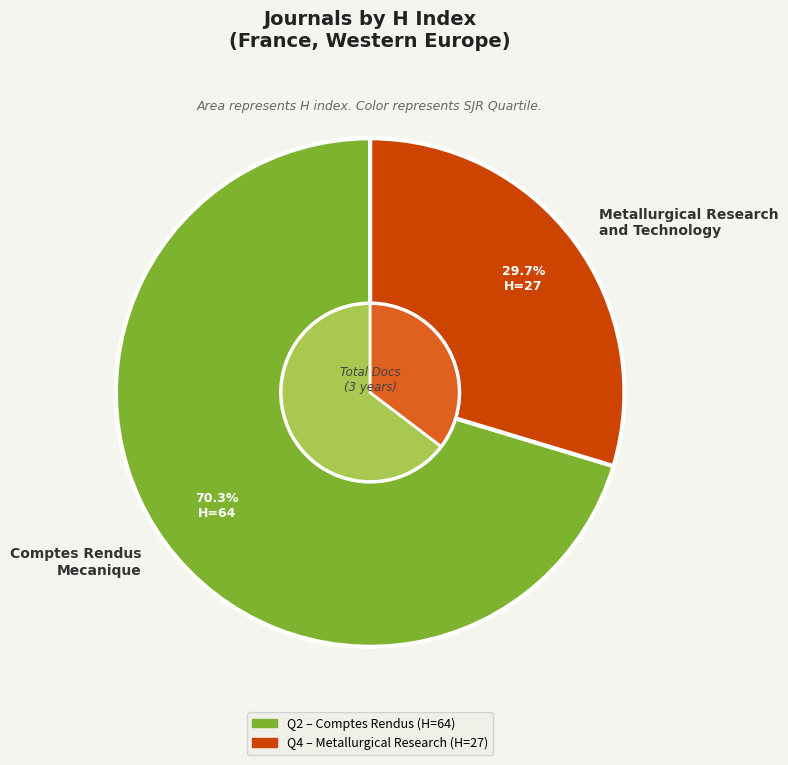

Do Comptes Rendus - Mecanique and Metallurgical Research and Technology together represent more than half of the pie?

Yes